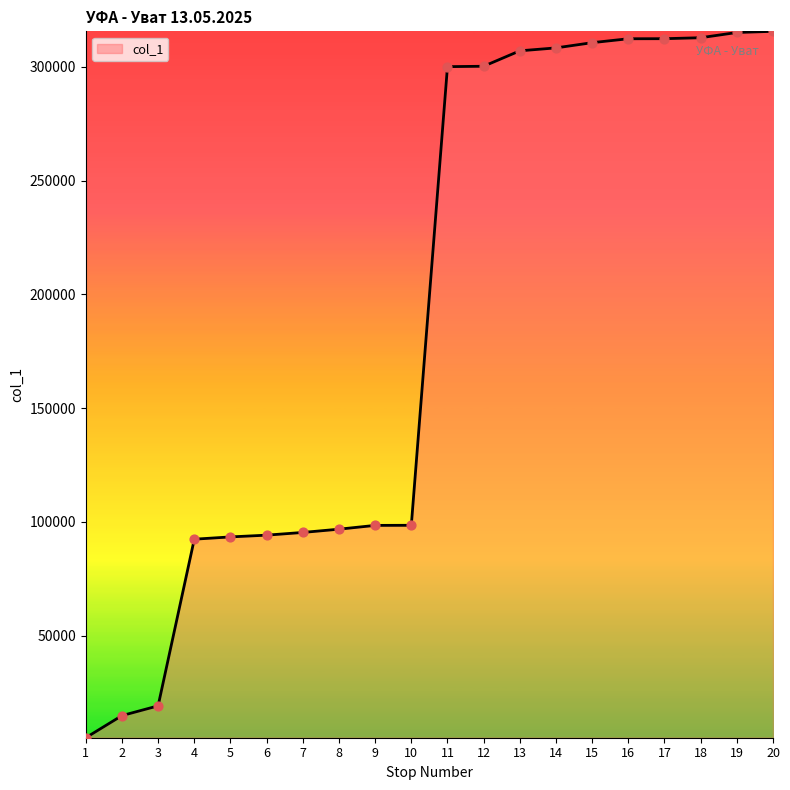

What is the change in value from 13 to 20?

+8564